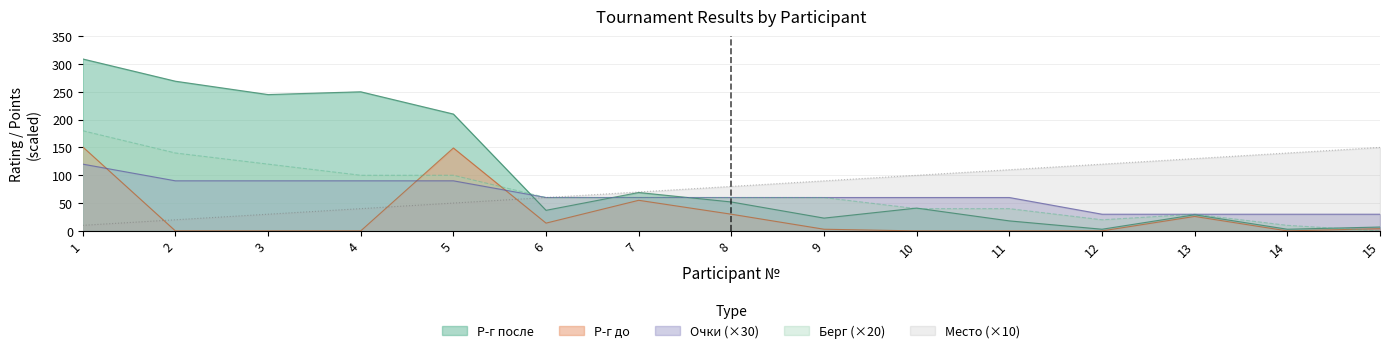

How many values in the Р-г после series exceed 41?

7